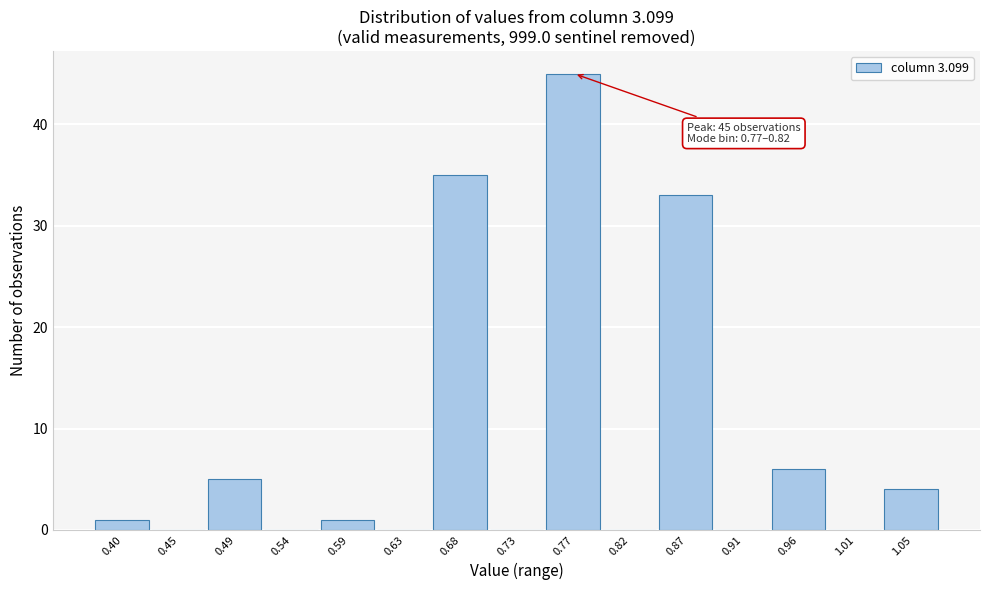

Reading right to left, list all the values displayed in this chart.

1.05=4	1.01=0	0.96=6	0.91=0	0.87=33	0.82=0	0.77=45	0.73=0	0.68=35	0.63=0	0.59=1	0.54=0	0.49=5	0.45=0	0.40=1